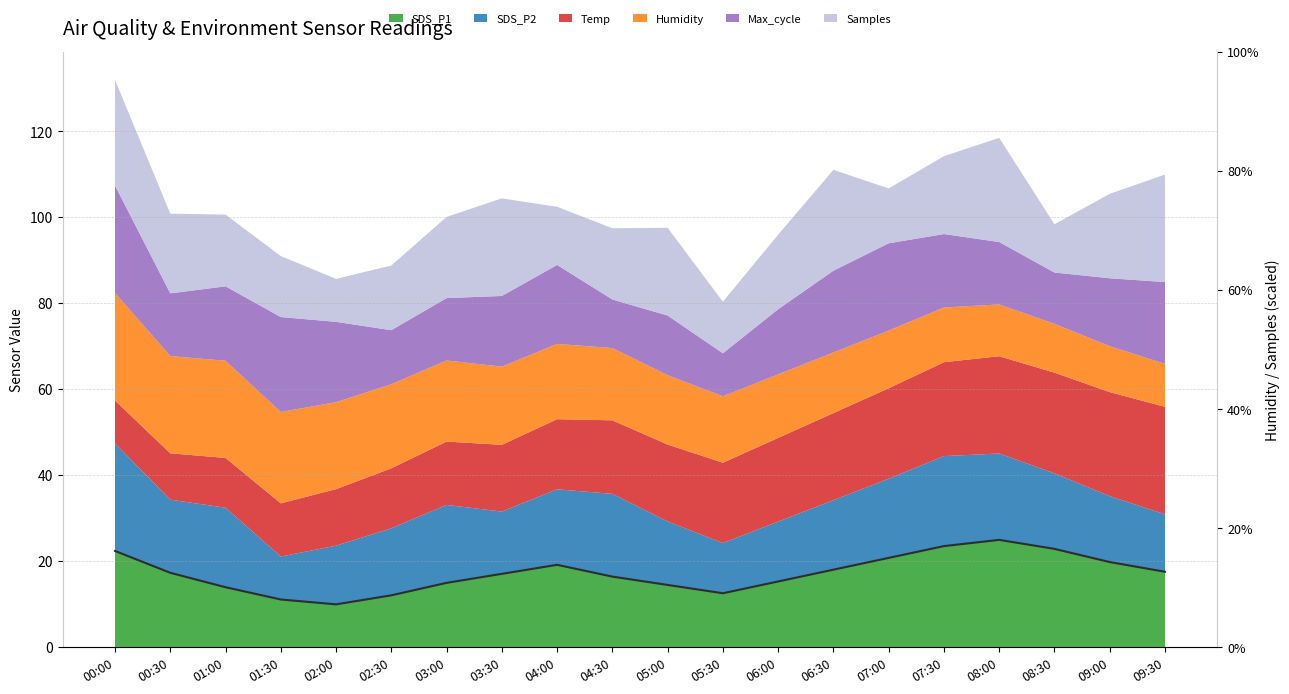

True or false: the data shows 12.6 at 05:30.

True